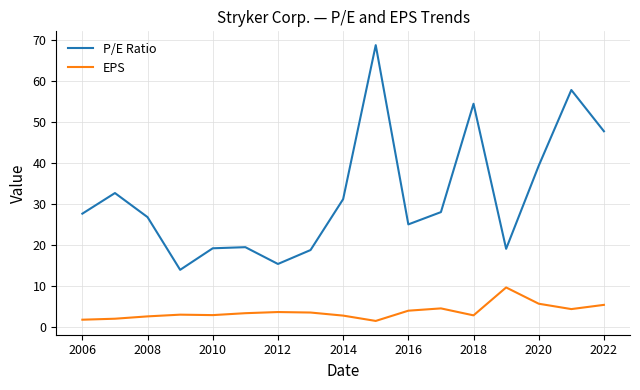

What is the highest value of the P/E Ratio series?

68.7